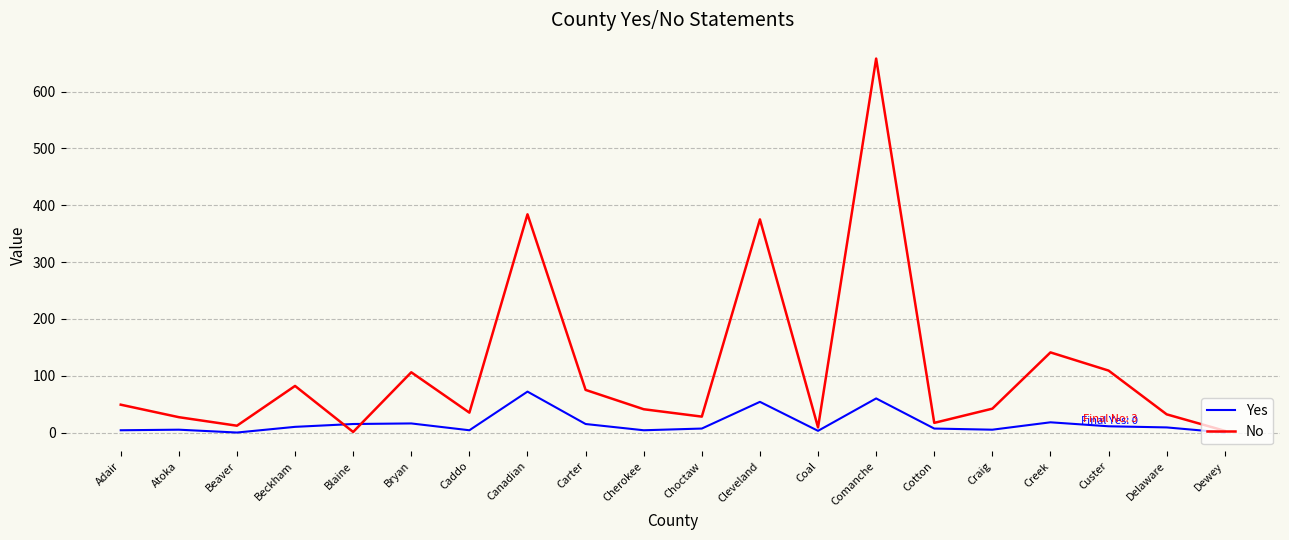

True or false: No and Yes cross at least once.

True